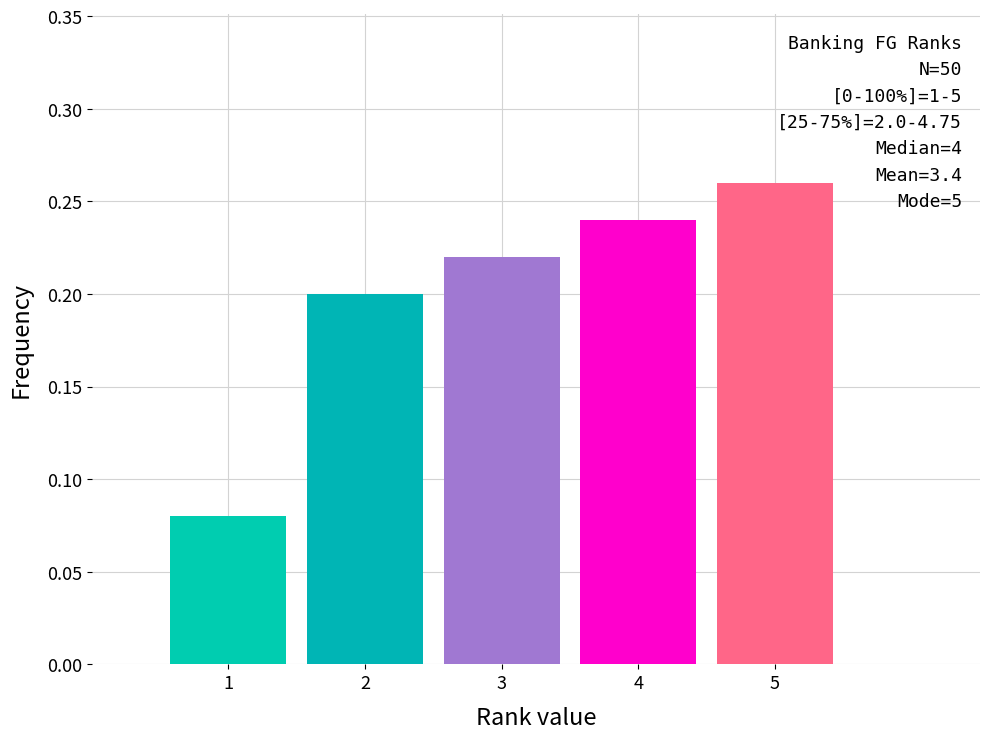

Which range on the x-axis has the tallest bar?

4.5 to 5.5